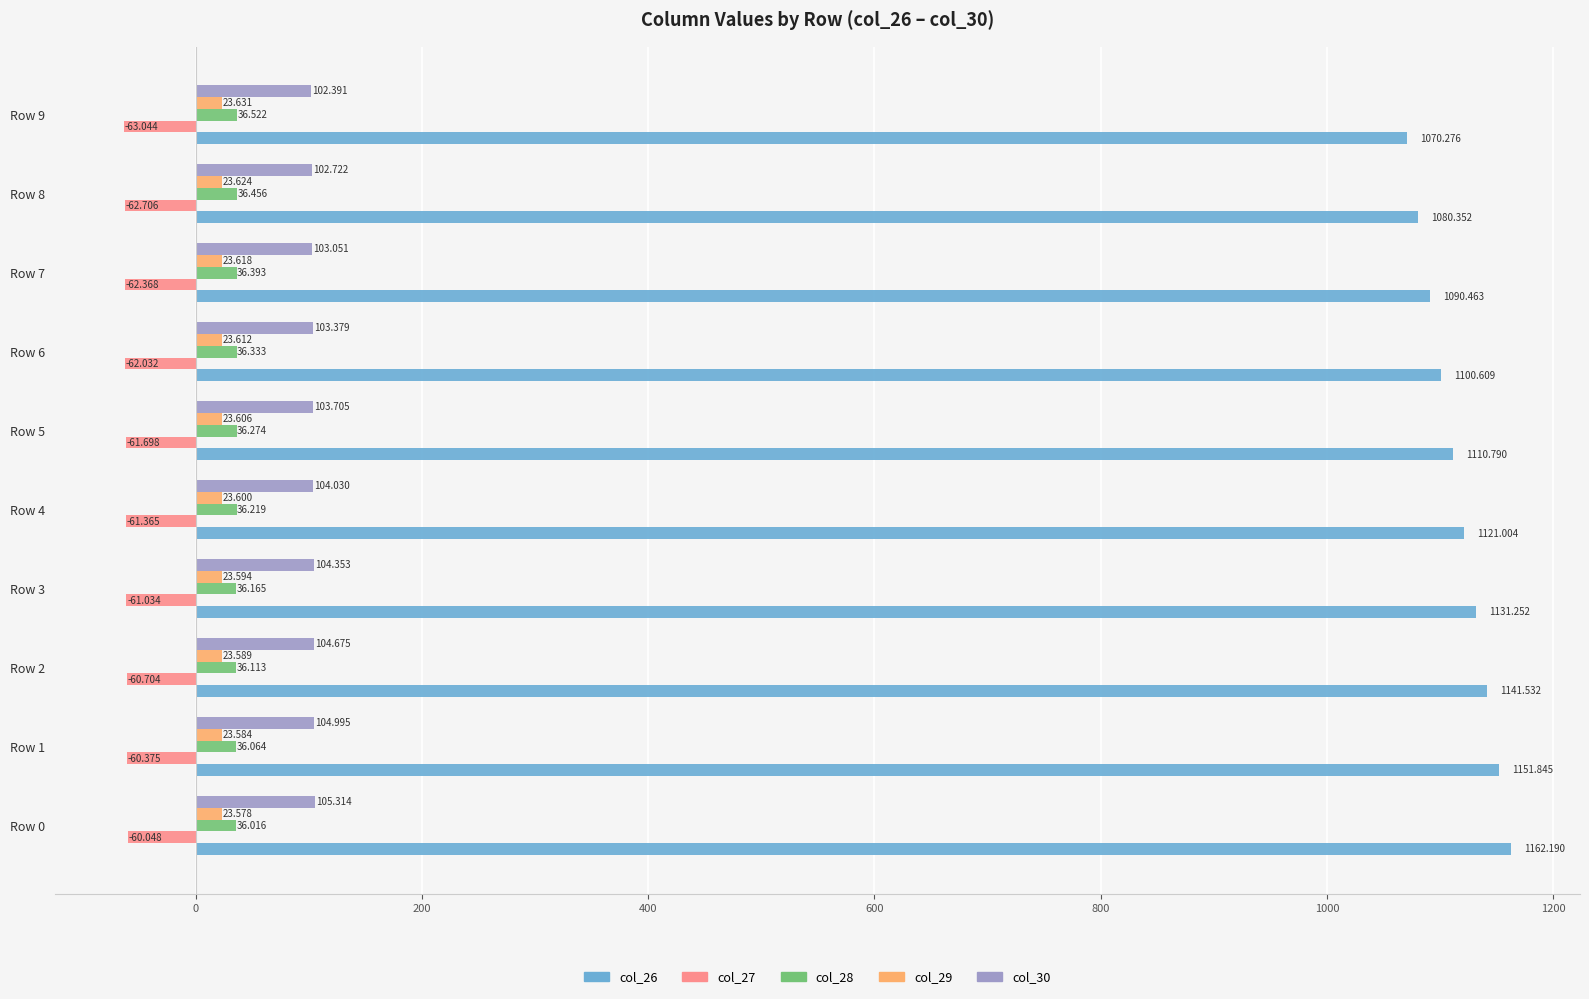

Count the col_29 values in the range 23 to 24.

10